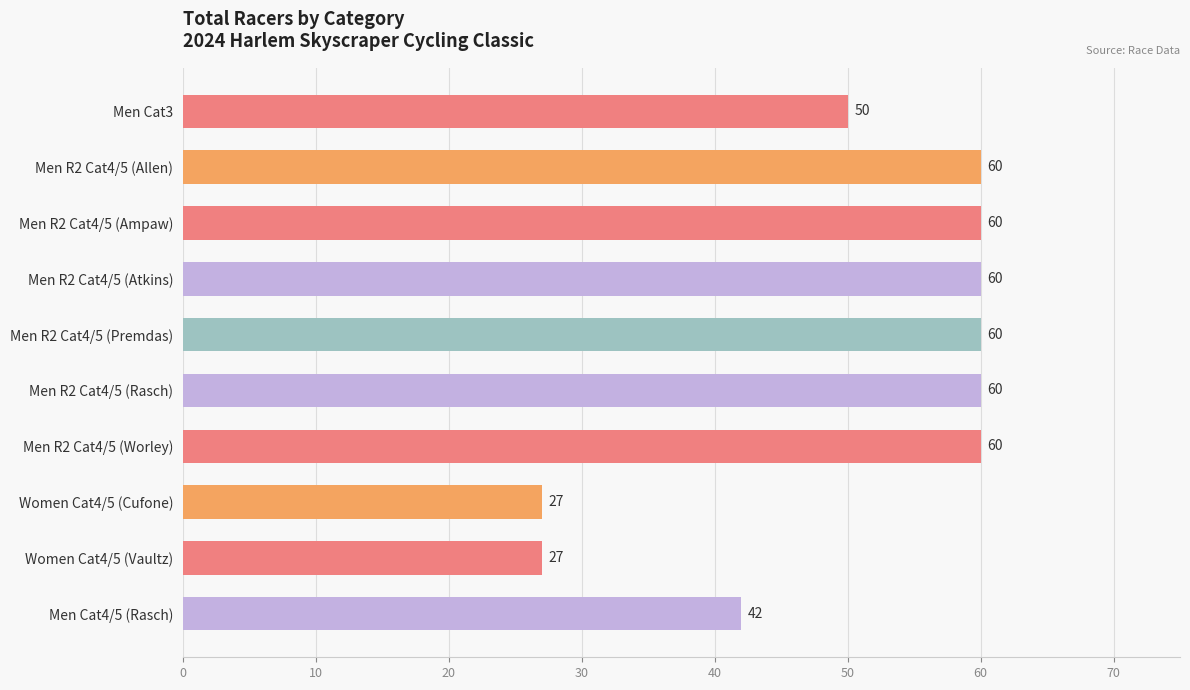

What is the label of the 1st bar from the bottom?

Men Cat4/5 (Rasch)